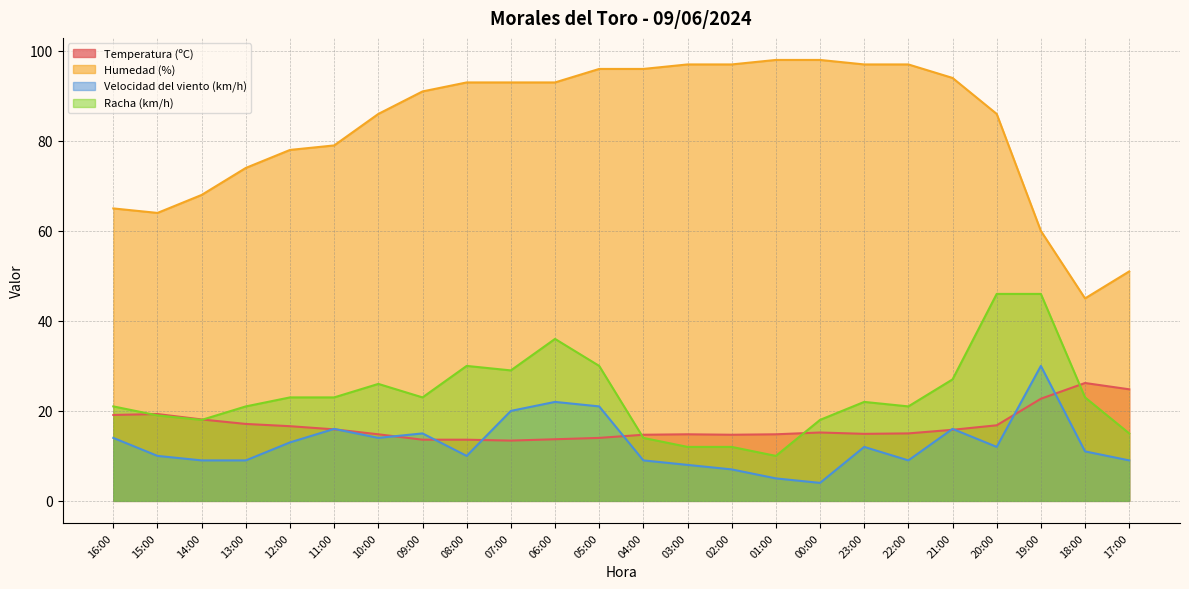

List the series in order of their peak value, lowest first.

Temperatura (ºC), Velocidad del viento (km/h), Racha (km/h), Humedad (%)